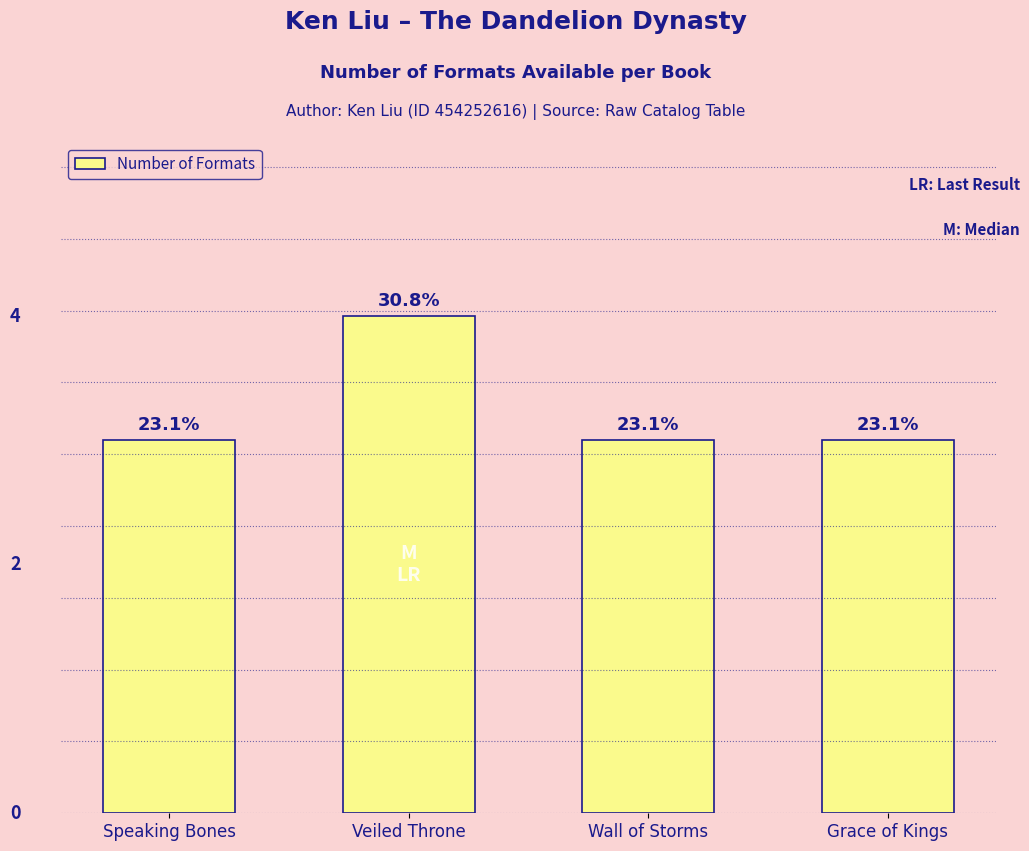

What is the sum of the values at Grace of Kings and Wall of Storms?

6